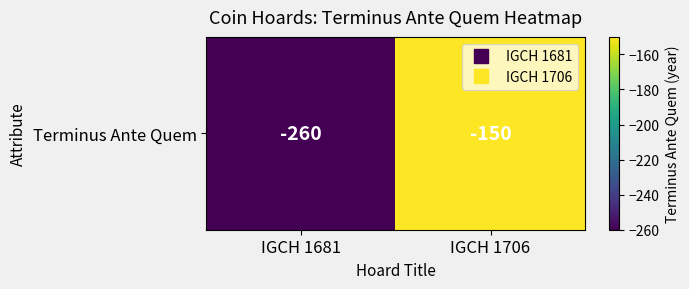

Which category has the highest value across all series?

IGCH 1706